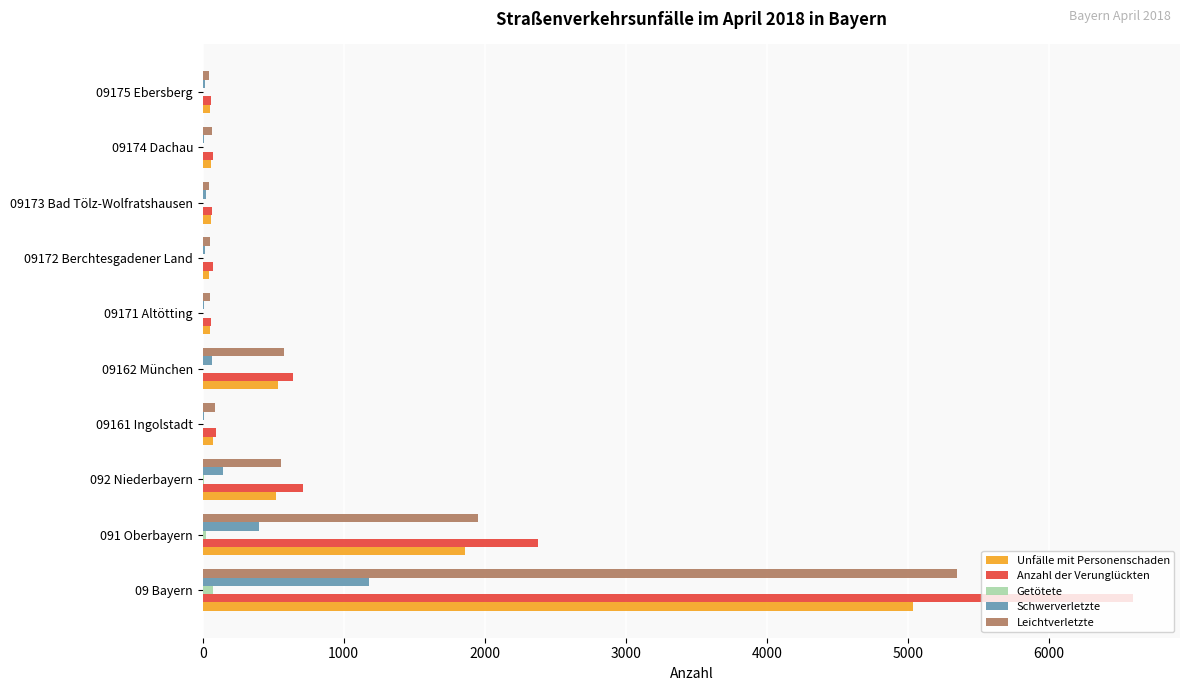

What is the sum of all Getötete values?

115